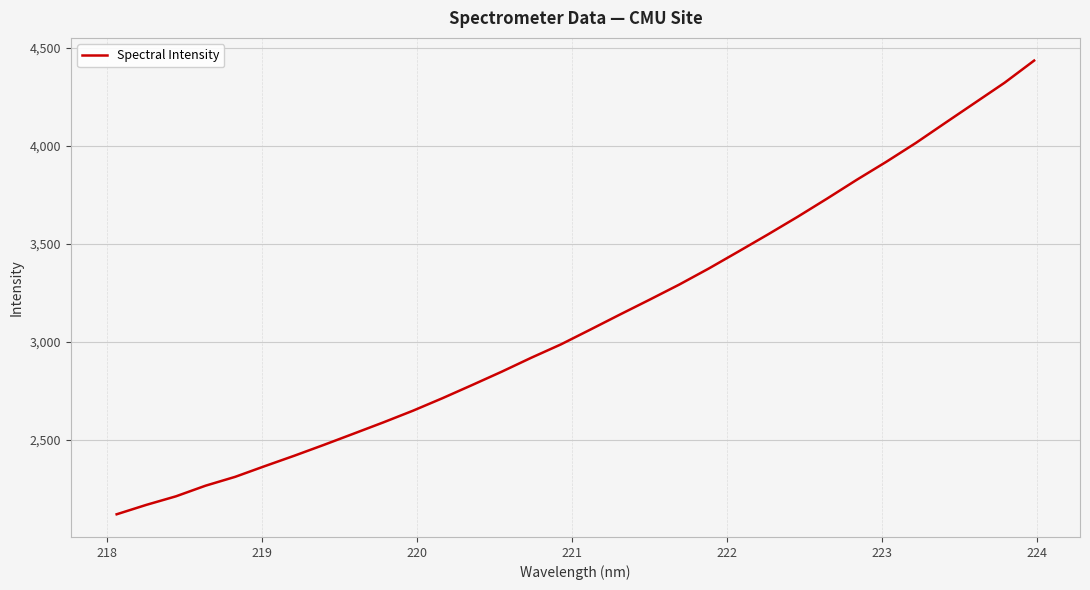

What is the maximum value shown in the chart?

4433.4